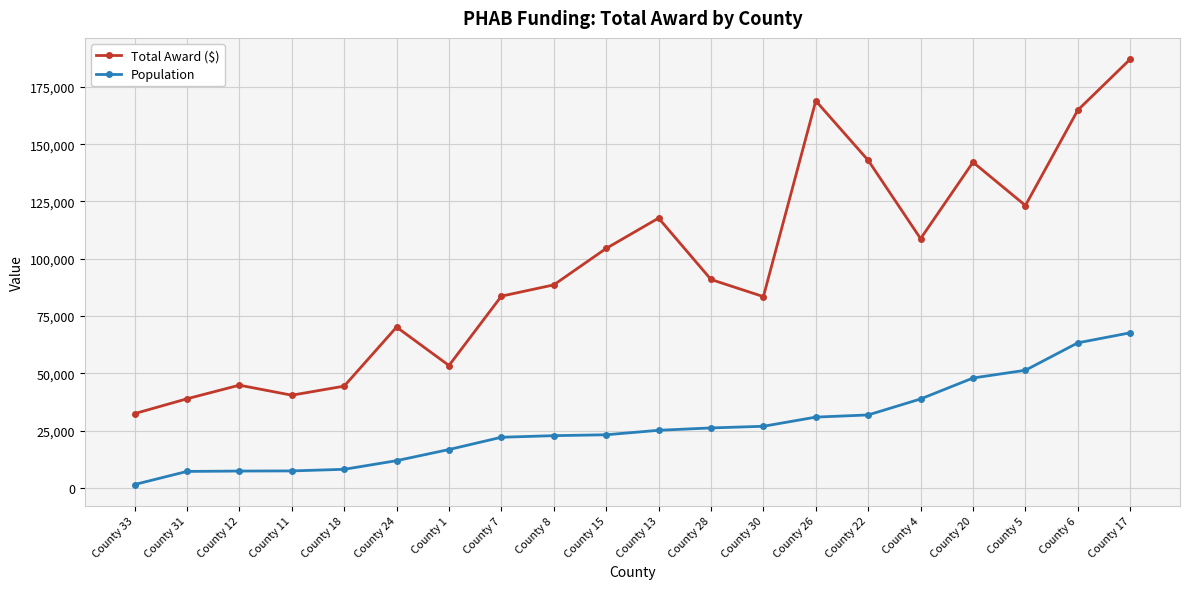

Which category has the highest value in the Population series?

County 17